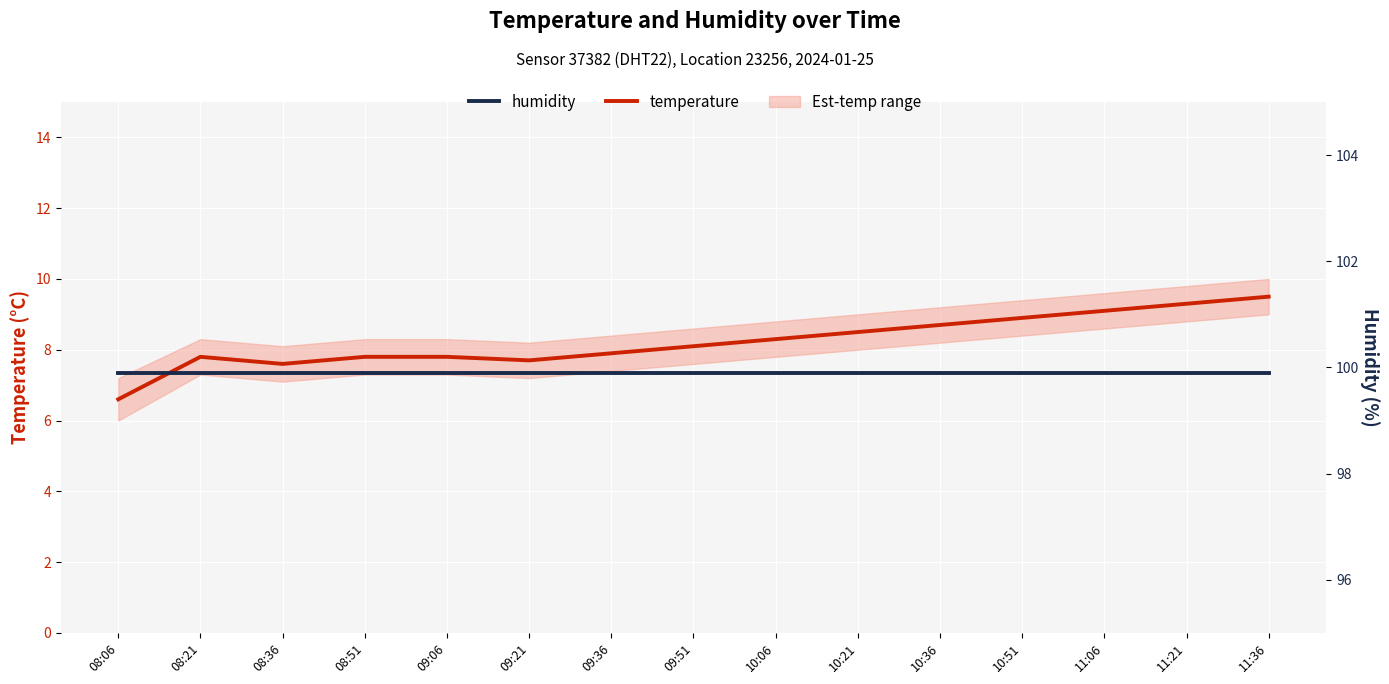

True or false: humidity has more than 1 points higher than both neighbors.

False